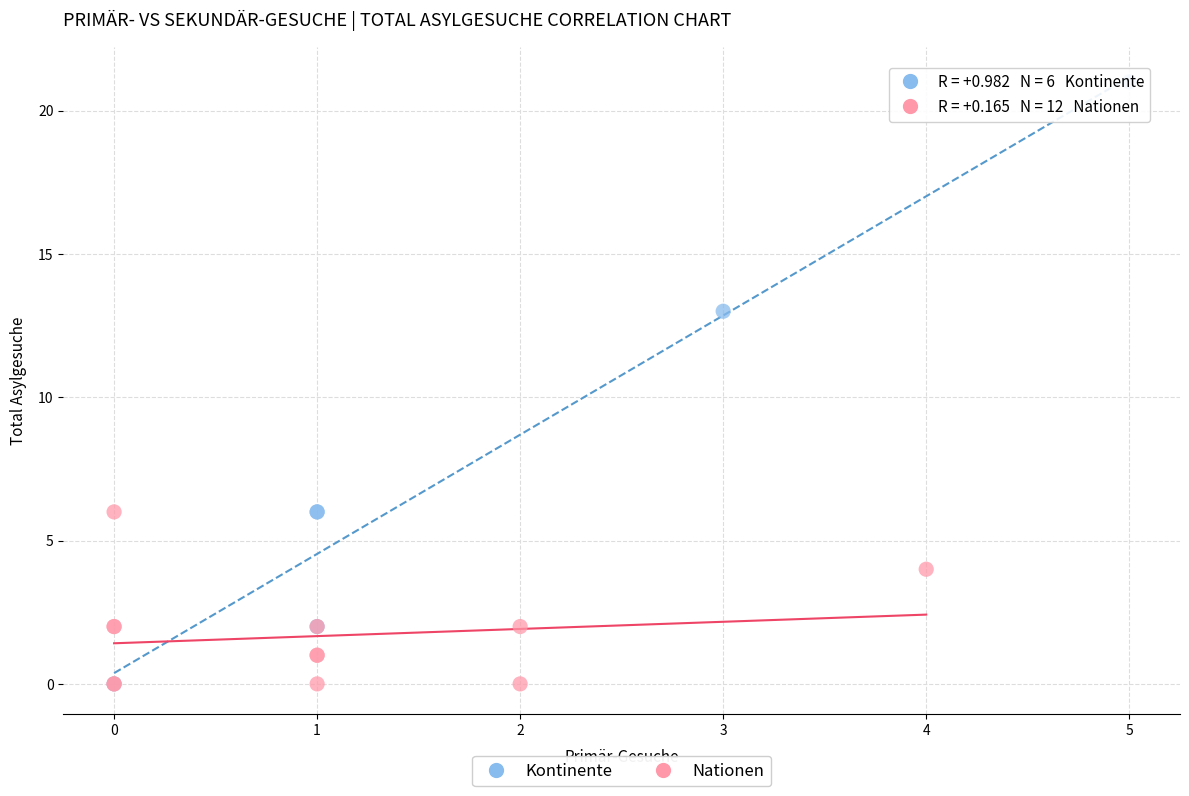

Which series has the widest spread of Y values?

Kontinente